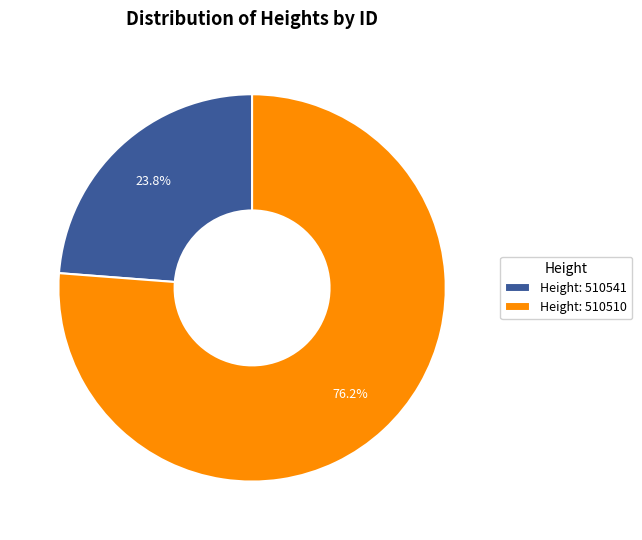

Approximately how many times larger is the value at Height: 510510 compared to Height: 510541?

3.2